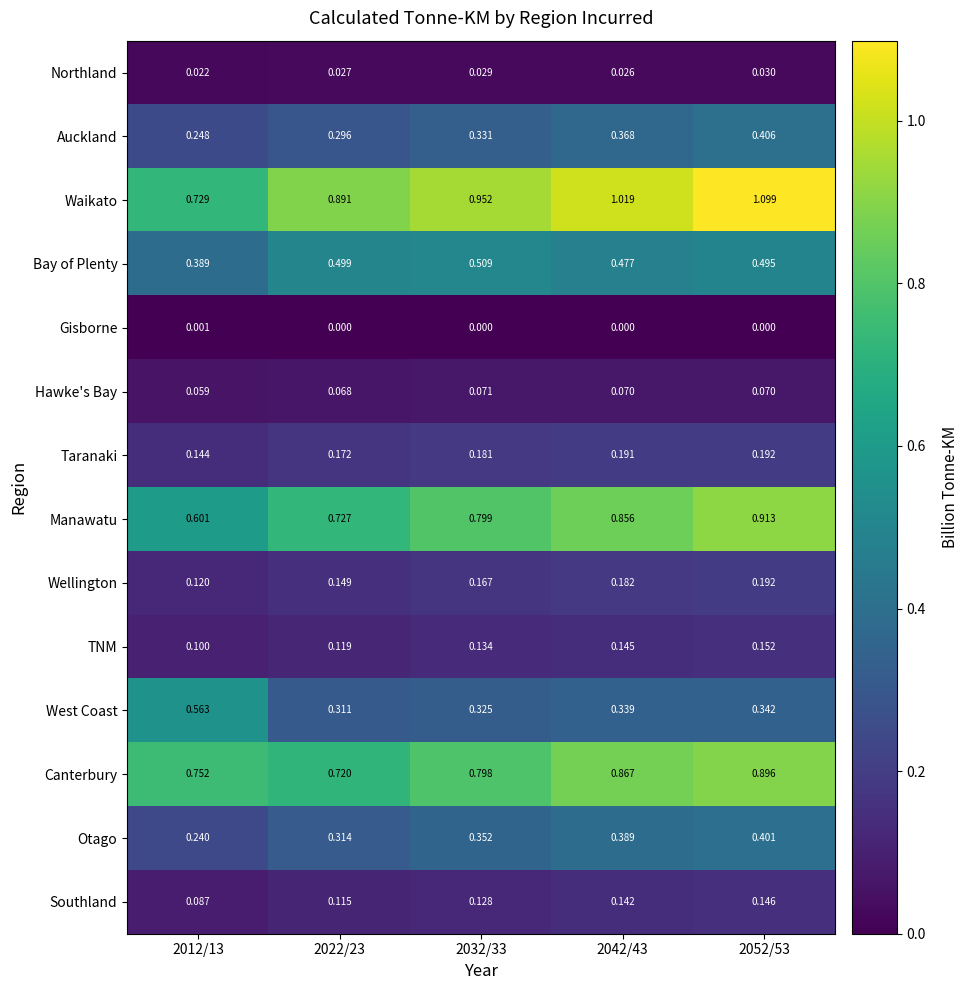

Which series has the largest total across all categories?

Waikato